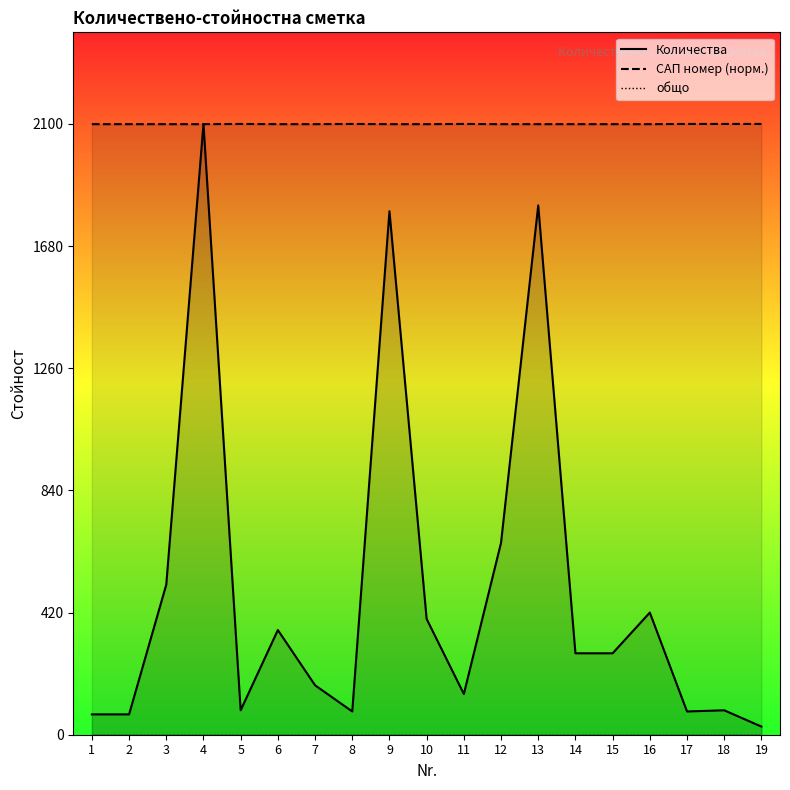

The value of САП номер (норм.) at 6 is 2099.2. True or false?

True